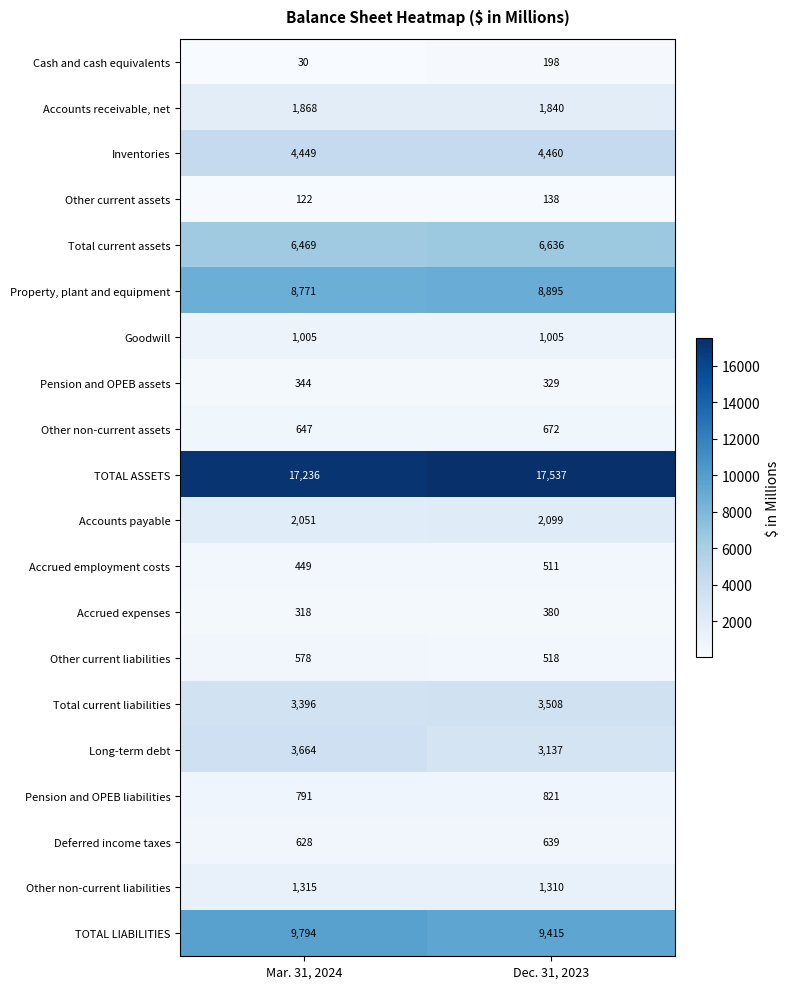

At which label is Accrued employment costs closest to 480?

Mar. 31, 2024